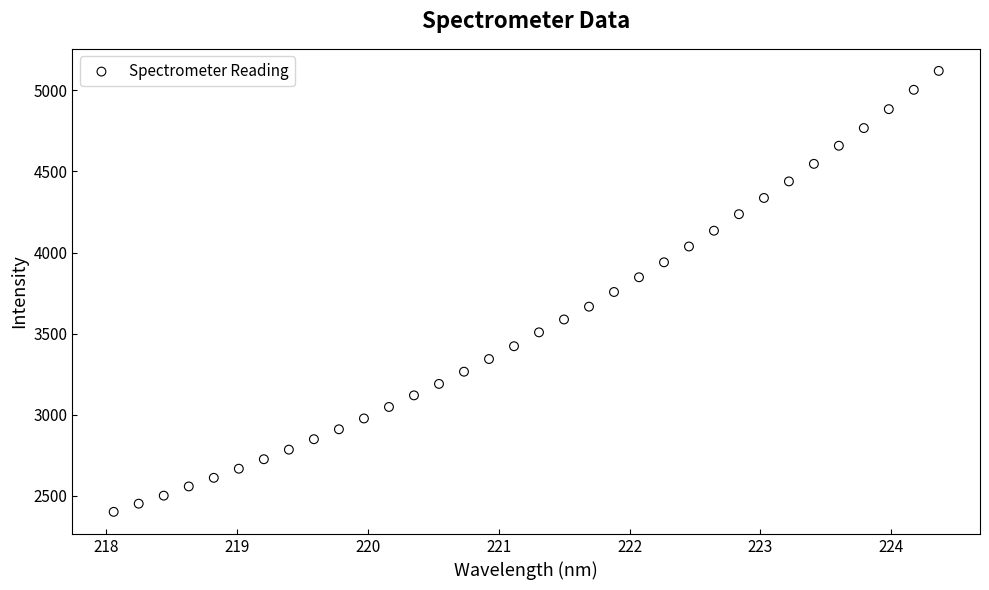

What is the range of X values (max minus min)?

6.3